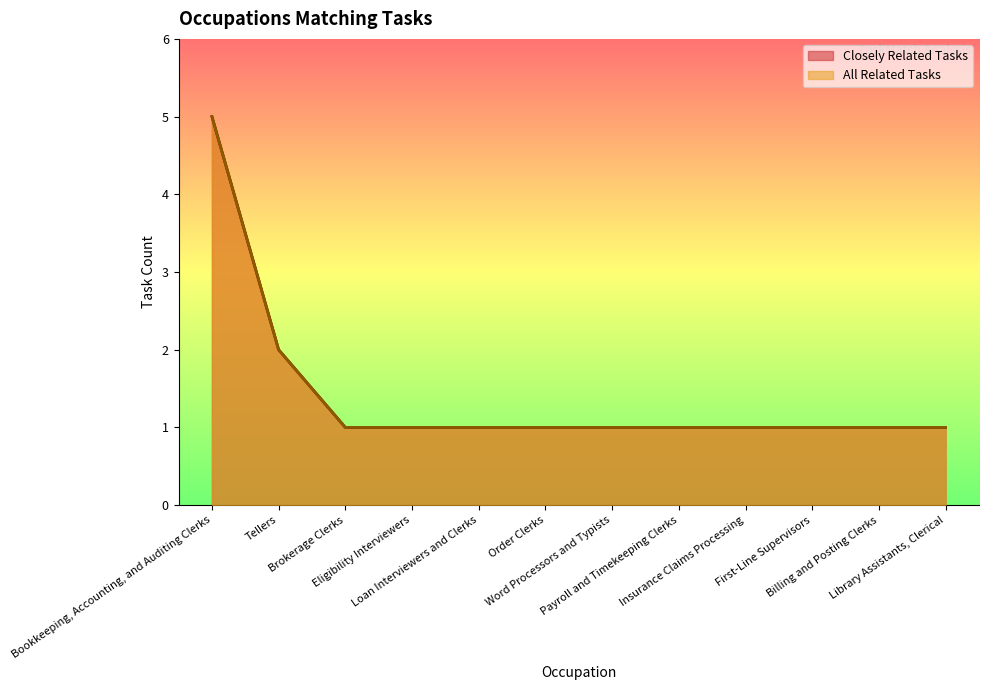

What is the difference between the second highest and second lowest values in the Closely Related Tasks series?

1